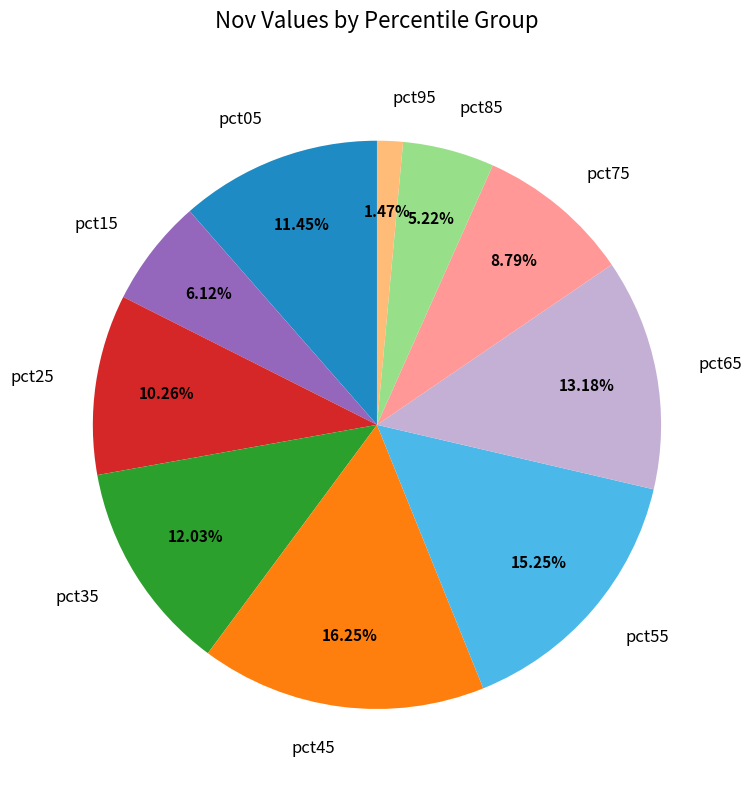

How many slices are in this pie chart?

10